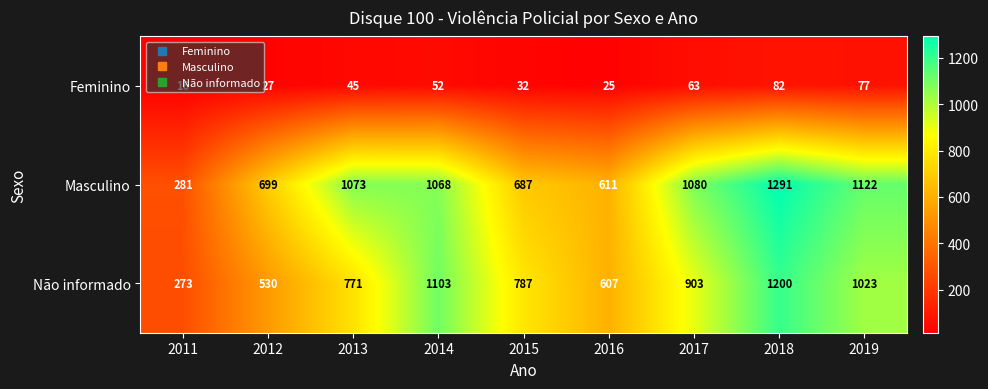

Which category has the lowest value in the Feminino series?

2011